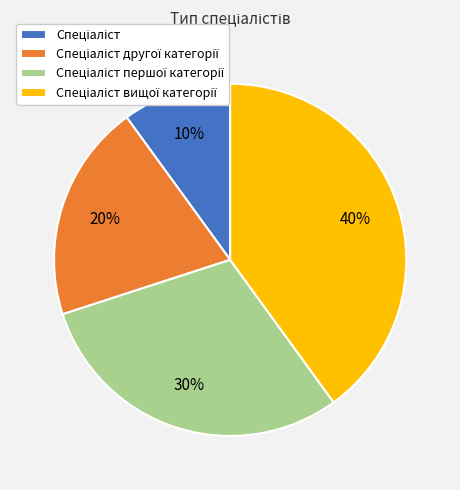

Is there any slice that represents more than half of the pie?

No